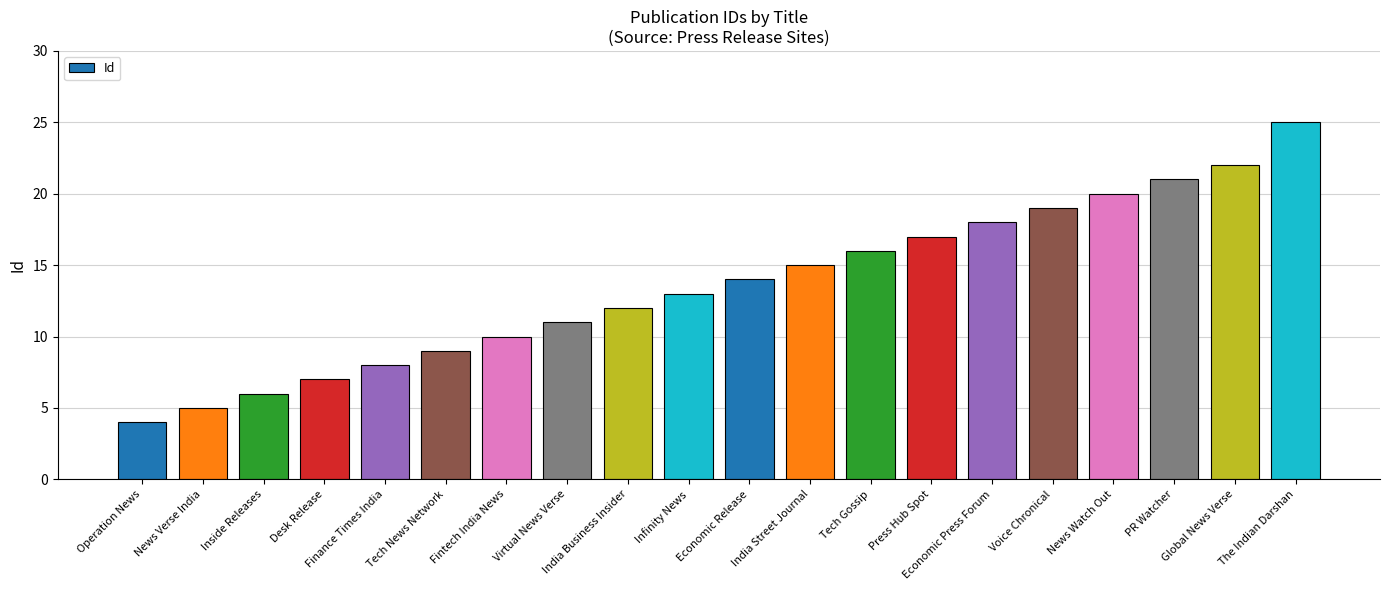

What is the ratio of the value at PR Watcher to the value at Economic Press Forum?

1.2